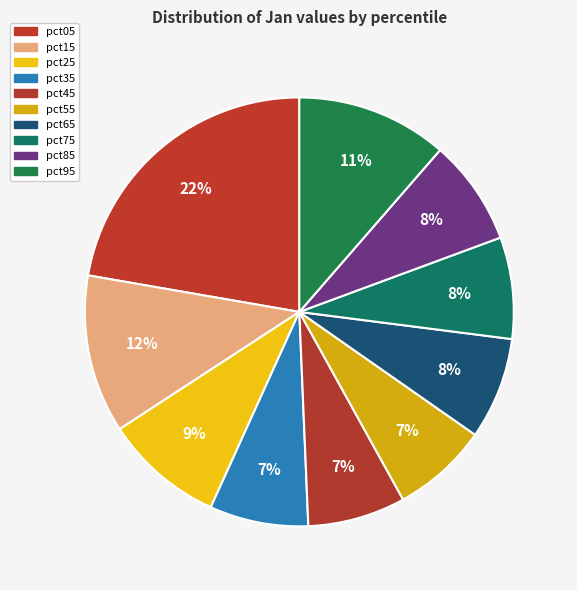

Rank the categories by value from highest to lowest.

pct05, pct15, pct95, pct25, pct85, pct65, pct75, pct35, pct45, pct55